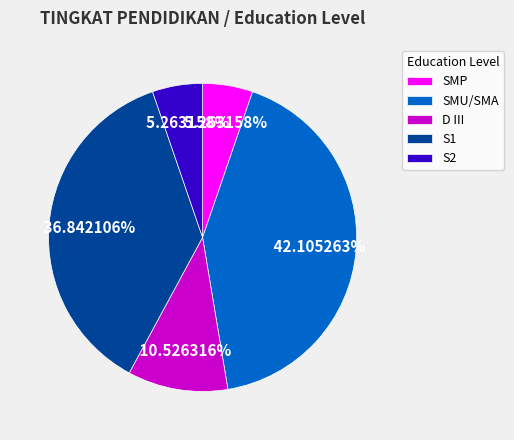

Is the sum of SMU/SMA and SMP greater than half?

No